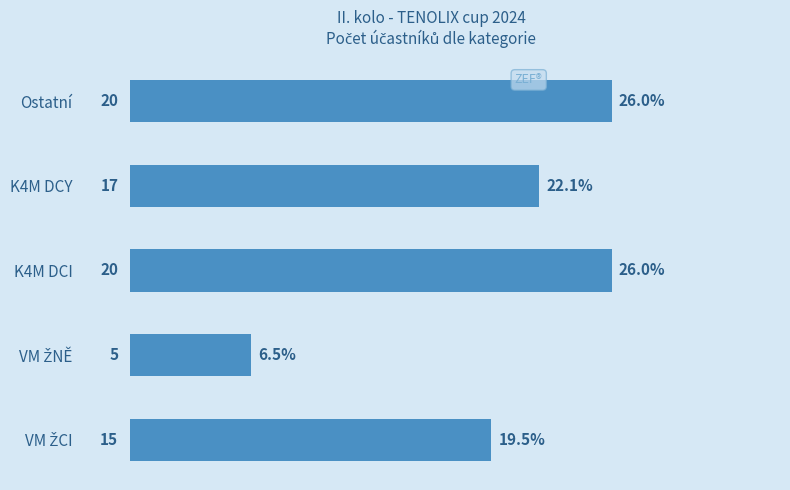

What is the minimum value shown in the chart?

5